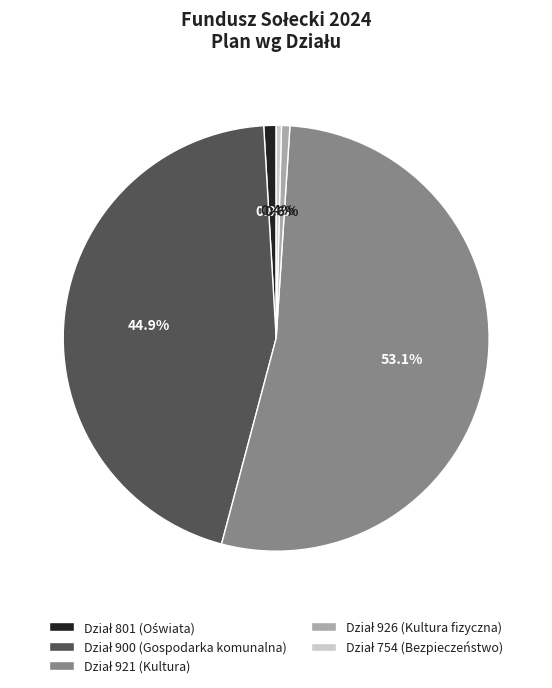

To the nearest percent, what is the average slice percentage?

20%